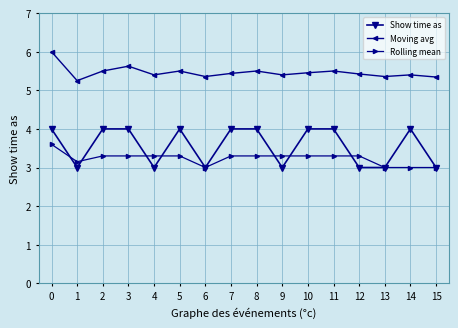

At which category does Rolling mean reach its first local valley?

1